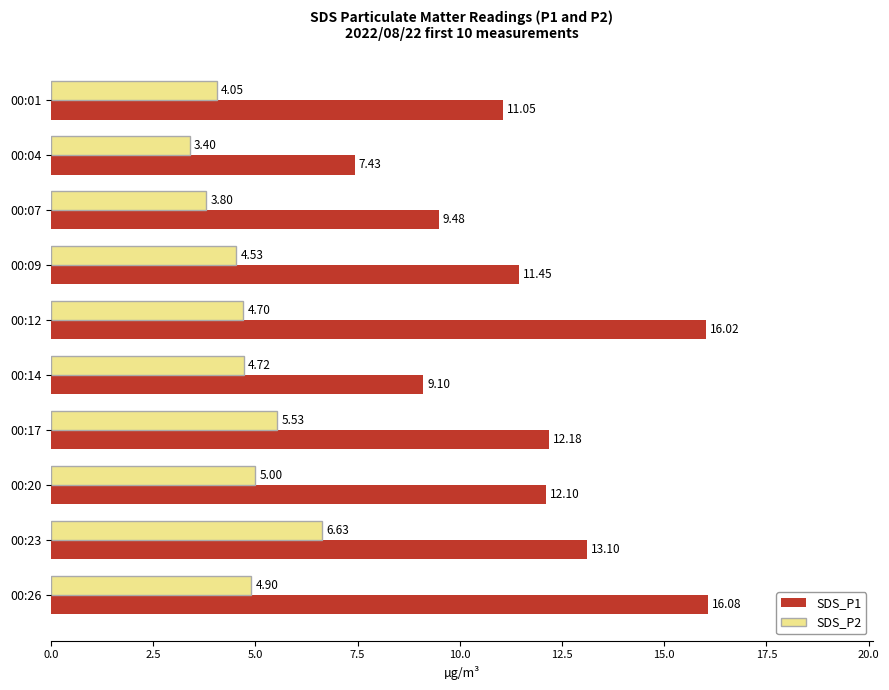

List the series in order of their overall mean, lowest first.

SDS_P2, SDS_P1